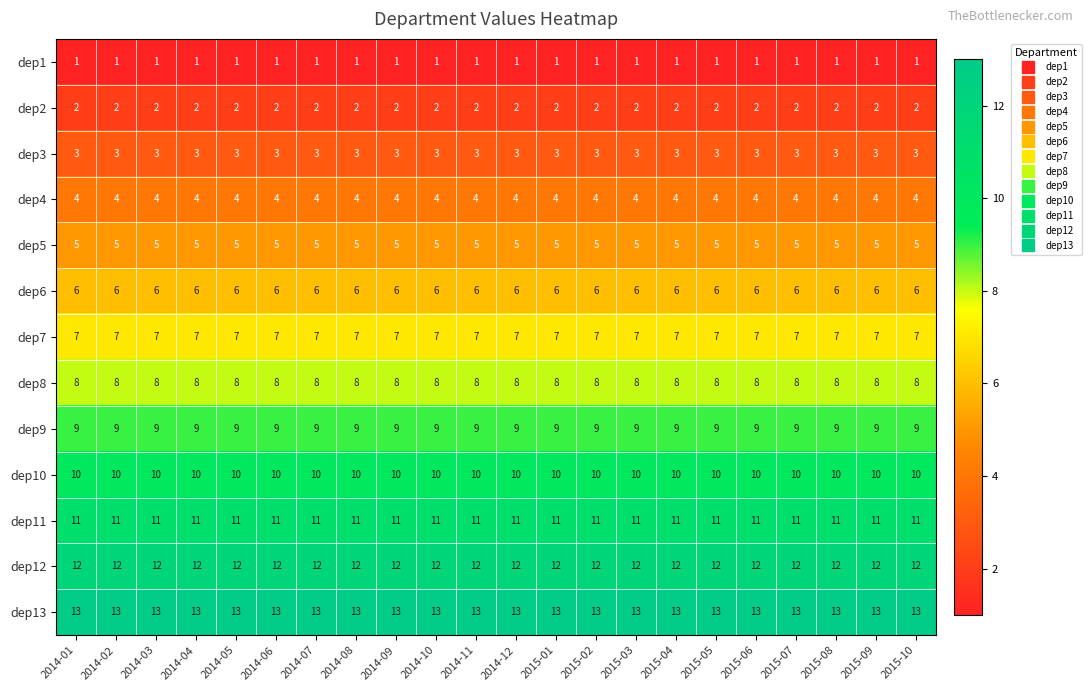

What is the total value across all series at 2014-01?

91